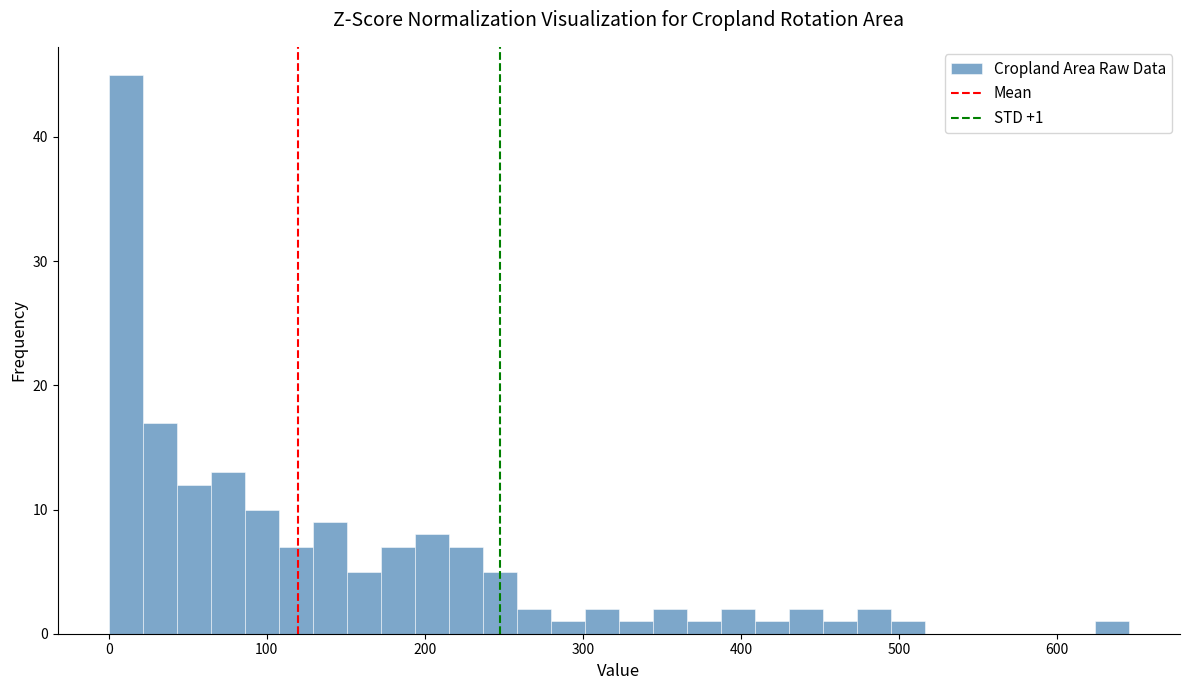

Around what value on the x-axis is the tallest bar? Give the approximate position of its centre, as read against the axis.

10